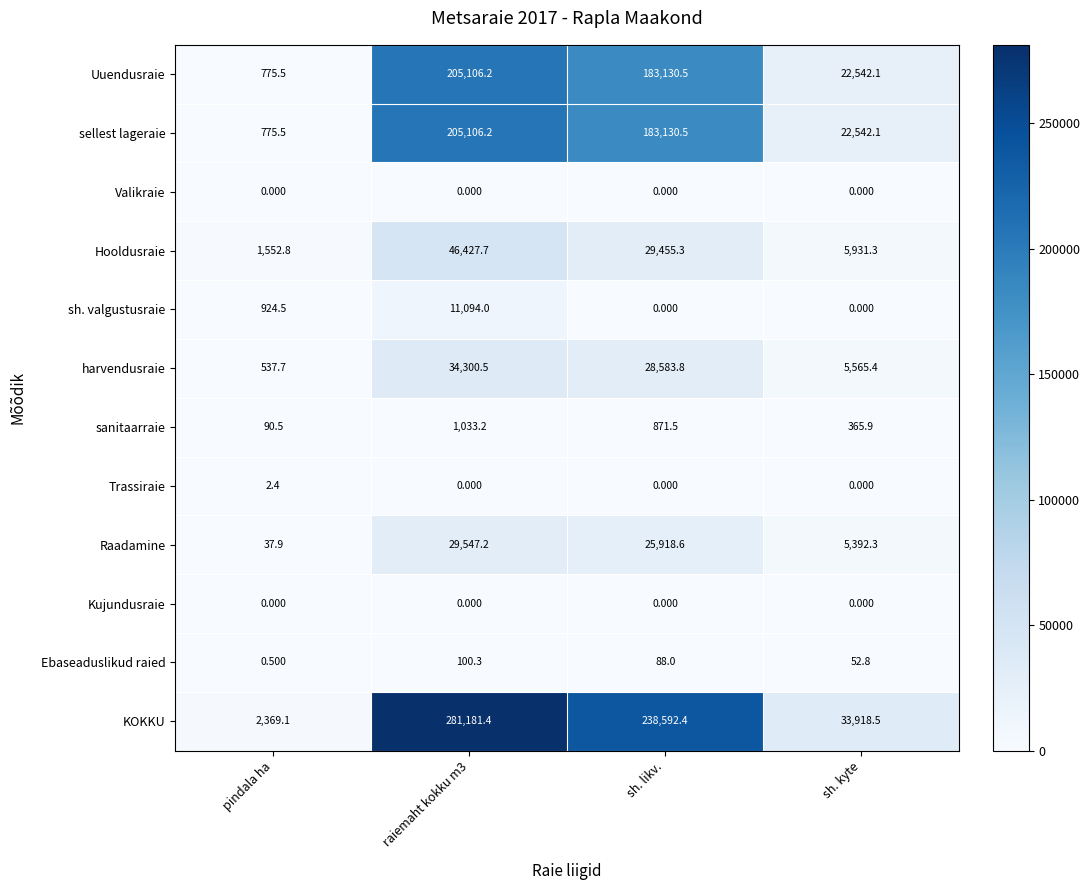

Which series has the widest spread of values?

KOKKU